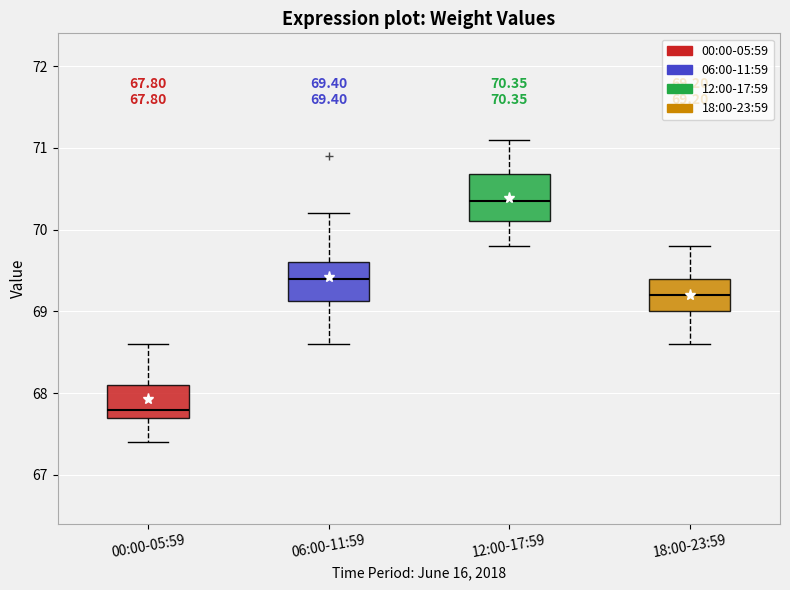

Which box's median line is the highest?

12:00-17:59